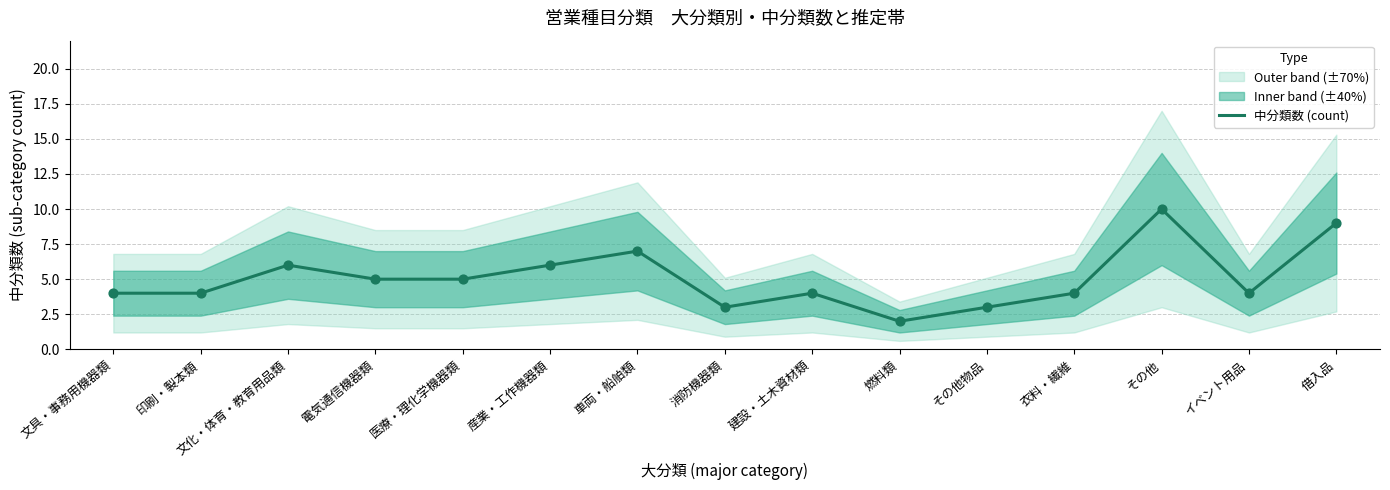

Approximately how many times larger is the value at 産業・工作機器類 compared to 燃料類?

3.0